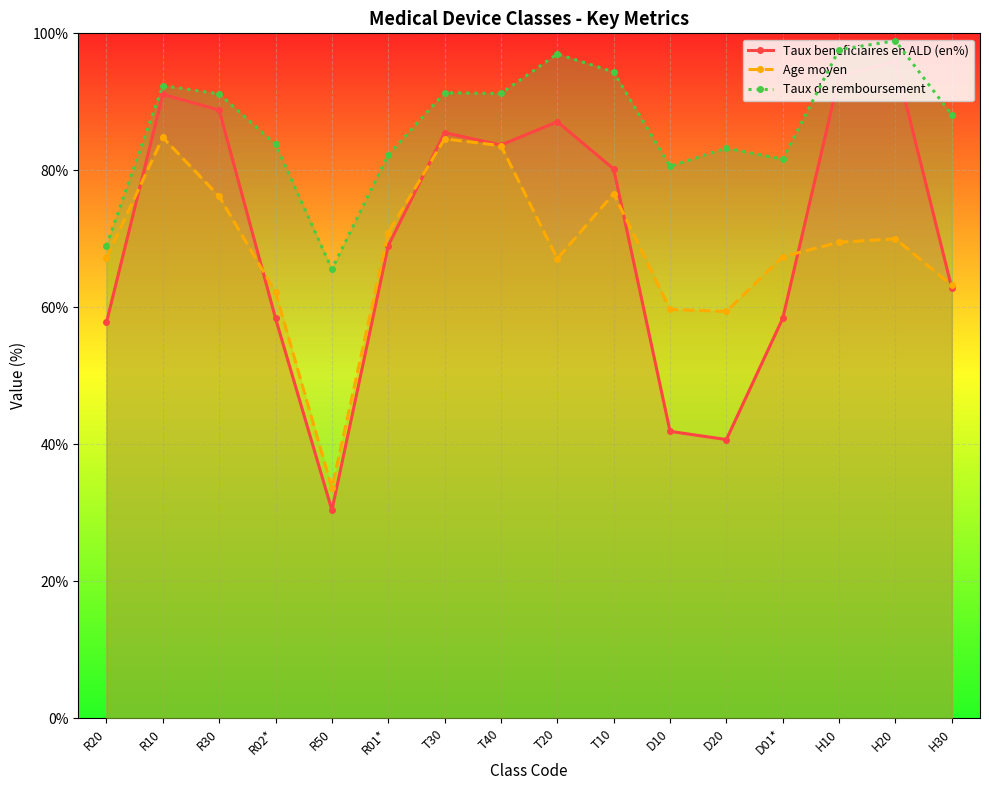

True or false: Taux de remboursement and Taux beneficiaires en ALD (en%) cross at least once.

False